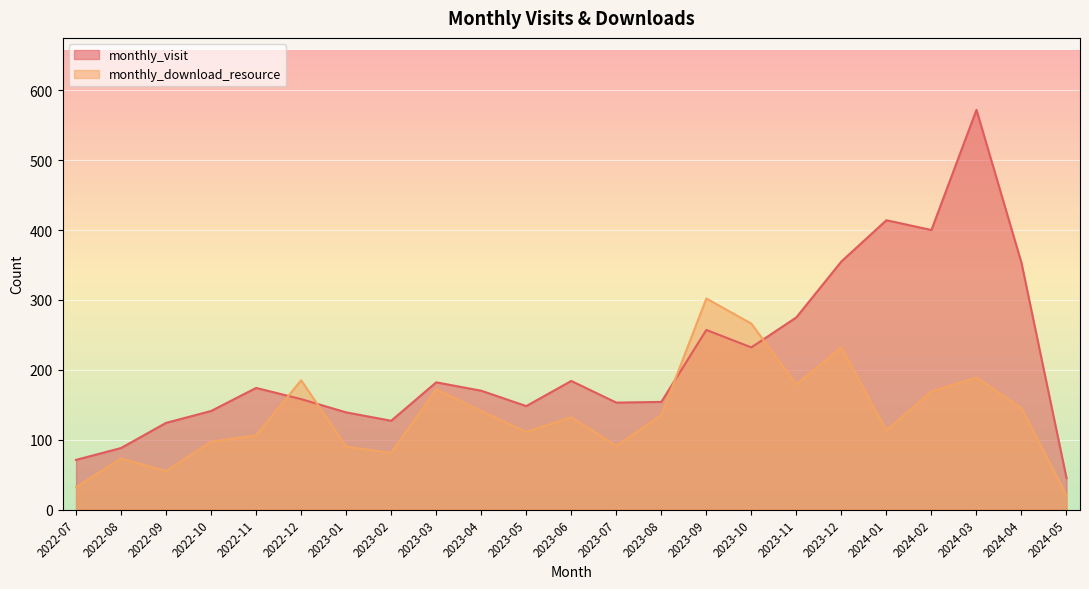

Reading left to right, list all the values displayed in this chart.

monthly_visit: 2022-07=71	2022-08=88	2022-09=124	2022-10=141	2022-11=174	2022-12=158	2023-01=139	2023-02=127	2023-03=182	2023-04=170	2023-05=148	2023-06=184	2023-07=153	2023-08=154	2023-09=257	2023-10=232	2023-11=275	2023-12=355	2024-01=414	2024-02=400	2024-03=572	2024-04=353	2024-05=45
monthly_download_resource: 2022-07=32	2022-08=73	2022-09=55	2022-10=97	2022-11=106	2022-12=185	2023-01=90	2023-02=81	2023-03=172	2023-04=141	2023-05=111	2023-06=132	2023-07=91	2023-08=135	2023-09=302	2023-10=266	2023-11=179	2023-12=232	2024-01=113	2024-02=169	2024-03=189	2024-04=145	2024-05=20